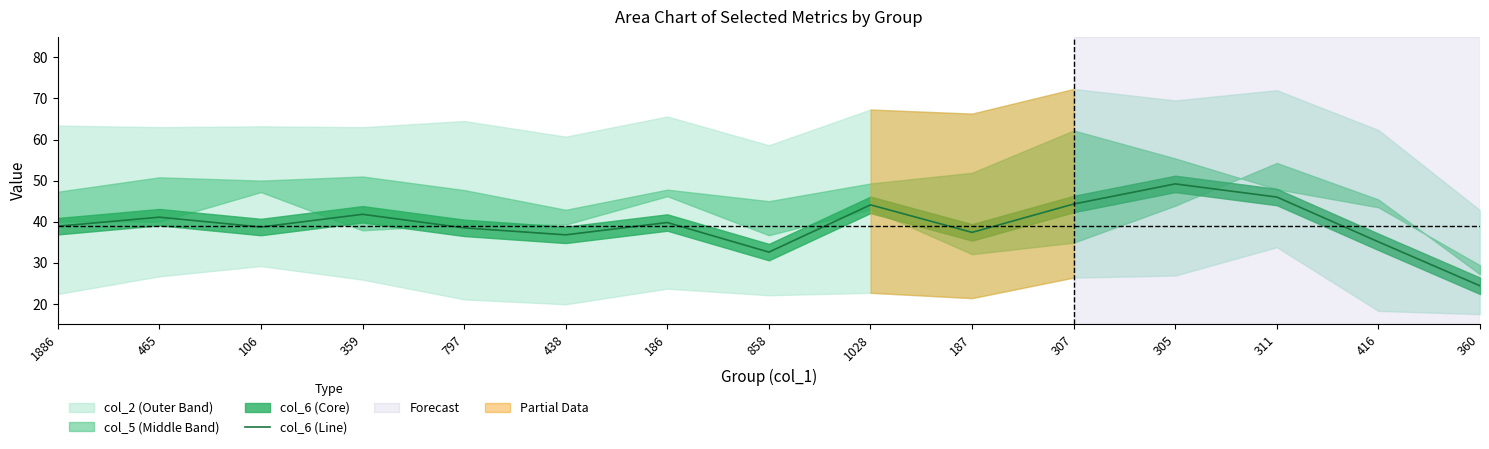

Count the number of values greater than 38.

10